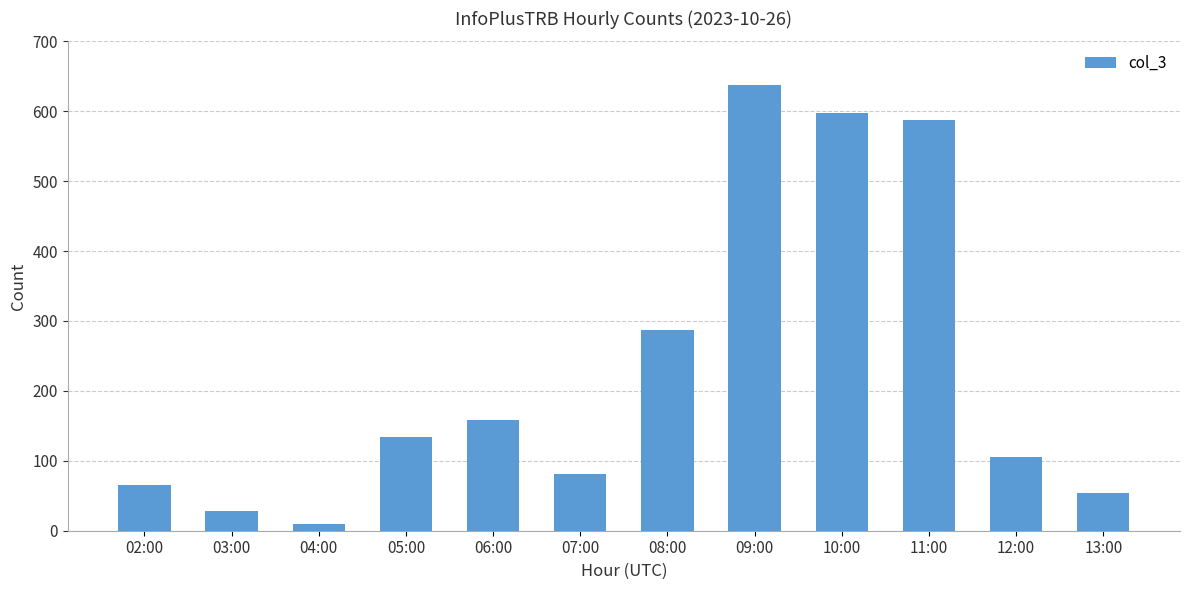

Does the chart contain stacked bars?

No